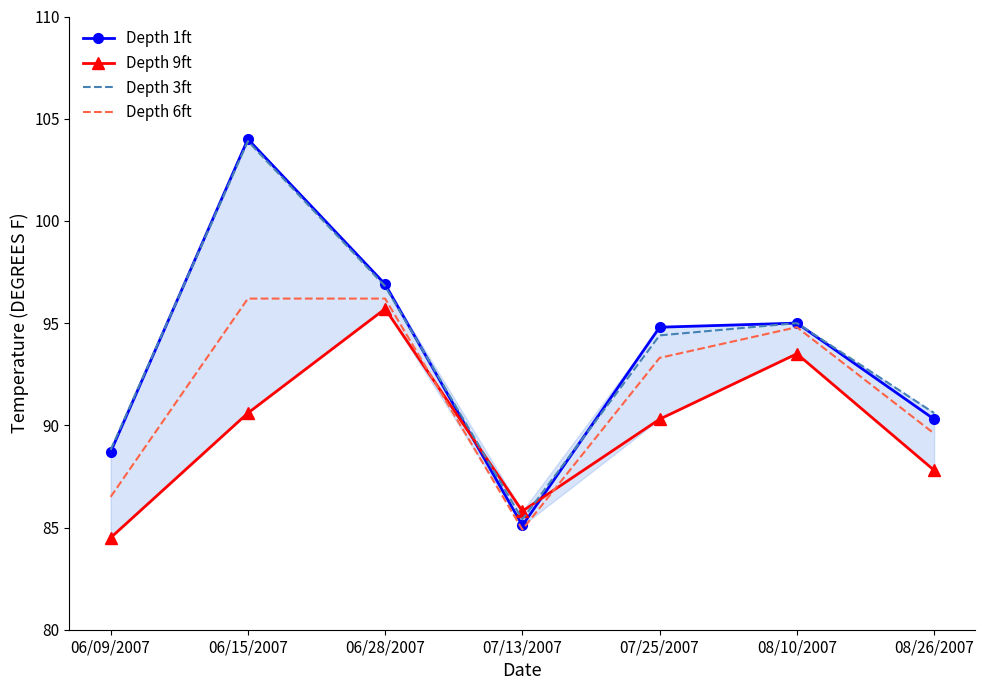

Which has a higher value, 06/15/2007 or 06/28/2007?

06/15/2007